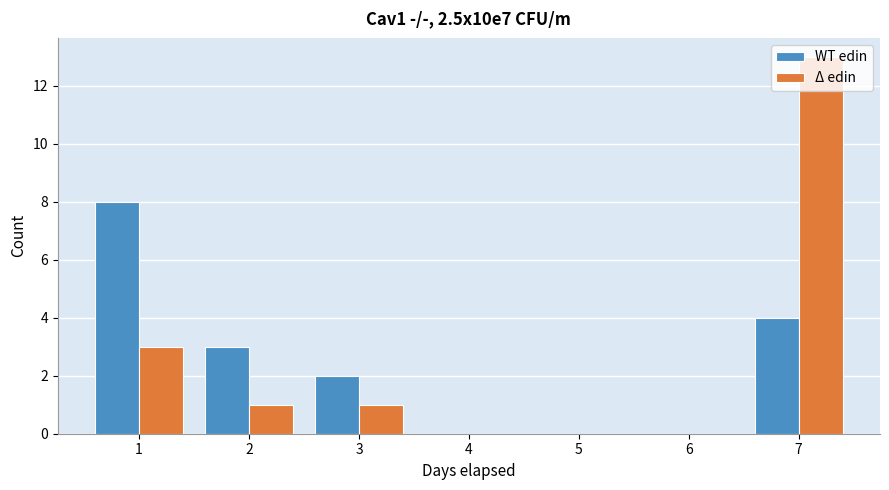

In the Δ edin series, which range on the x-axis has the tallest bar?

6.5 to 7.5